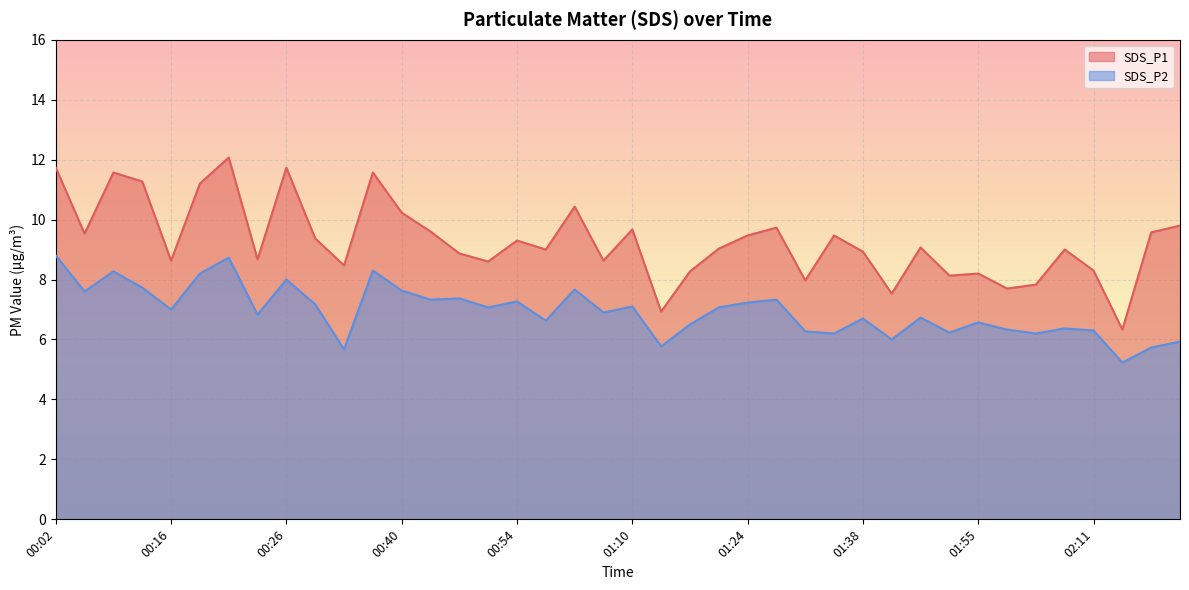

Which category has the lowest value in the SDS_P1 series?

02:17